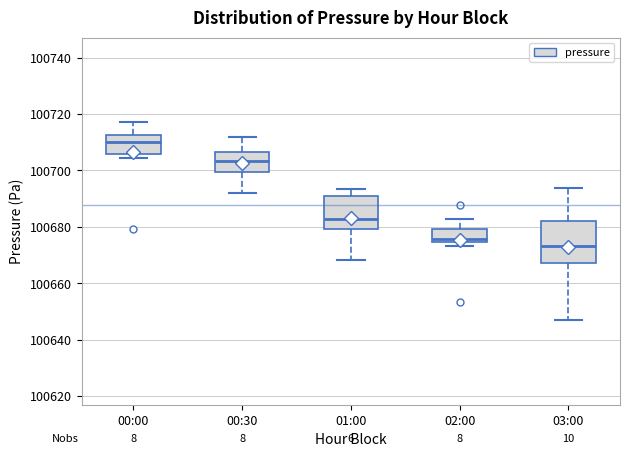

Reading left to right, transcribe this box plot: for each box, give where its median line is, the range the box spans, and where its two whiskers end, as read against the y-axis. The values are not printed on the chart, so give them approximately, as read against the axis.

00:00: median 100710, box 100706 to 100712, whiskers 100704 to 100718
00:30: median 100704, box 100700 to 100706, whiskers 100692 to 100712
01:00: median 100682, box 100680 to 100690, whiskers 100668 to 100694
02:00: median 100676, box 100674 to 100680, whiskers 100674 (just below the box's lower edge) to 100682
03:00: median 100674, box 100668 to 100682, whiskers 100646 to 100694